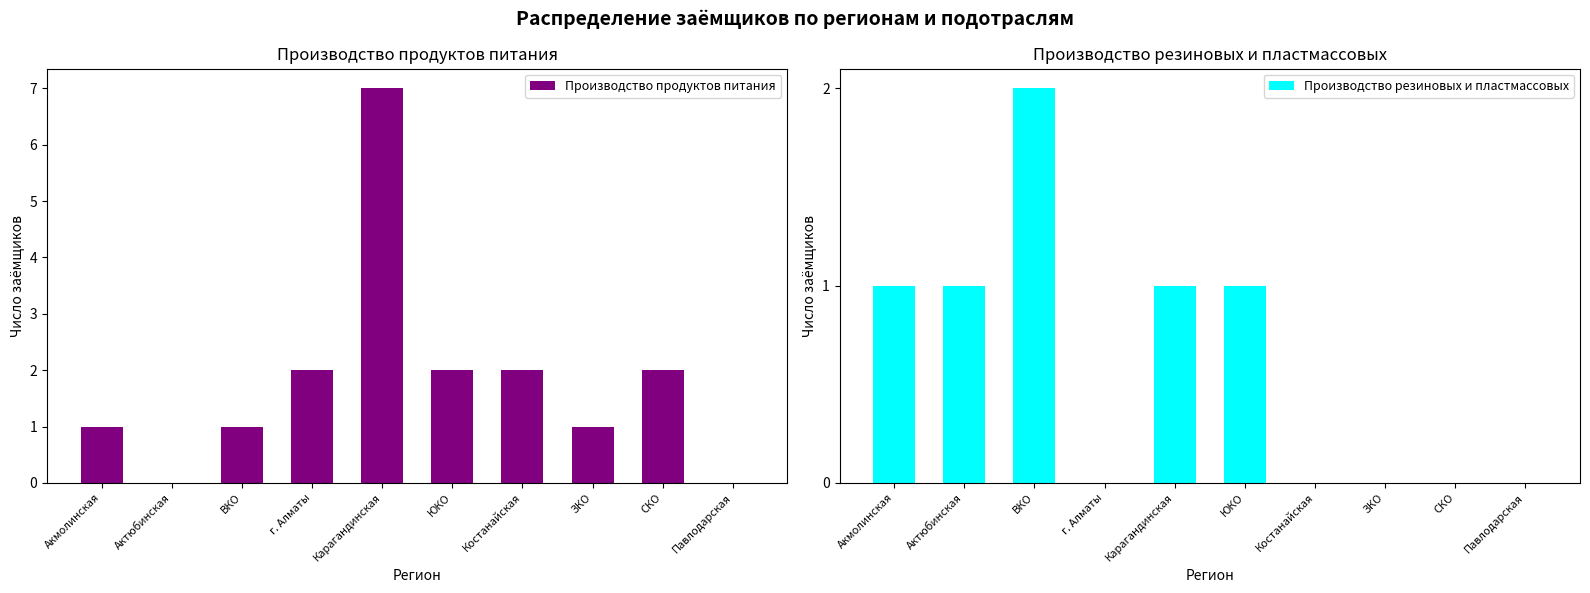

What is the difference between the maximum and minimum values in the Производство продуктов питания series?

7